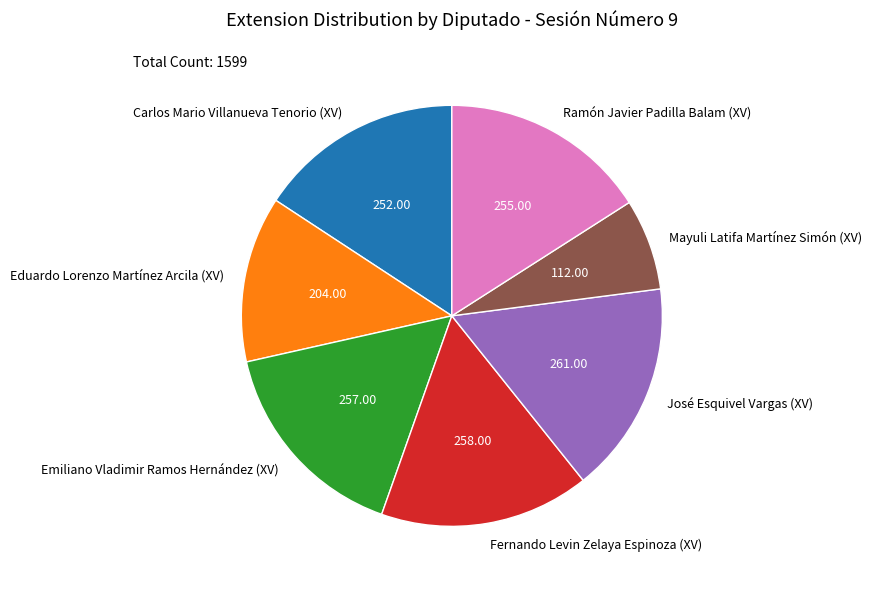

What is the smallest slice in the pie chart?

Mayuli Latifa Martínez Simón (XV)